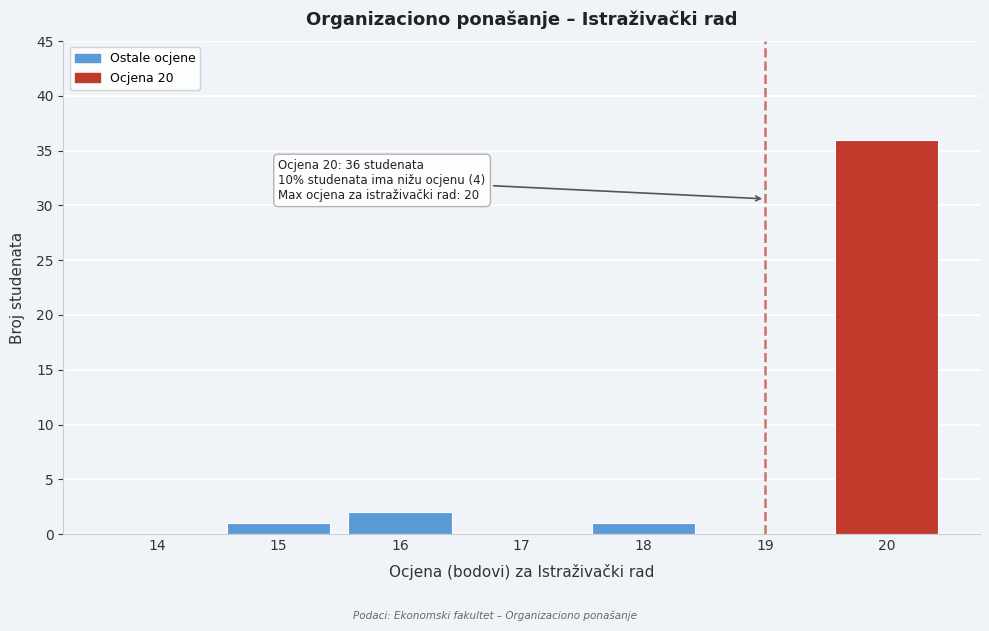

At which category does the chart reach its peak across all series?

20